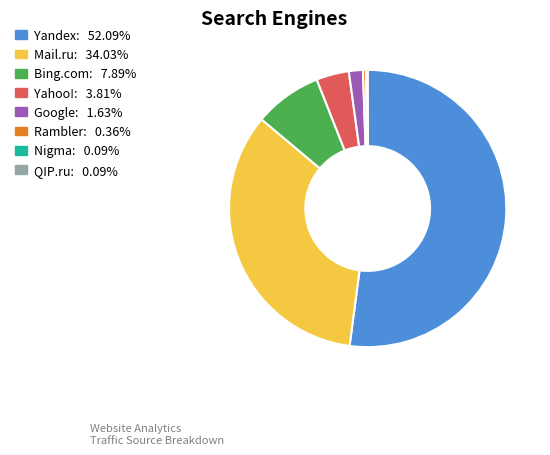

Does any single category account for the majority?

Yes